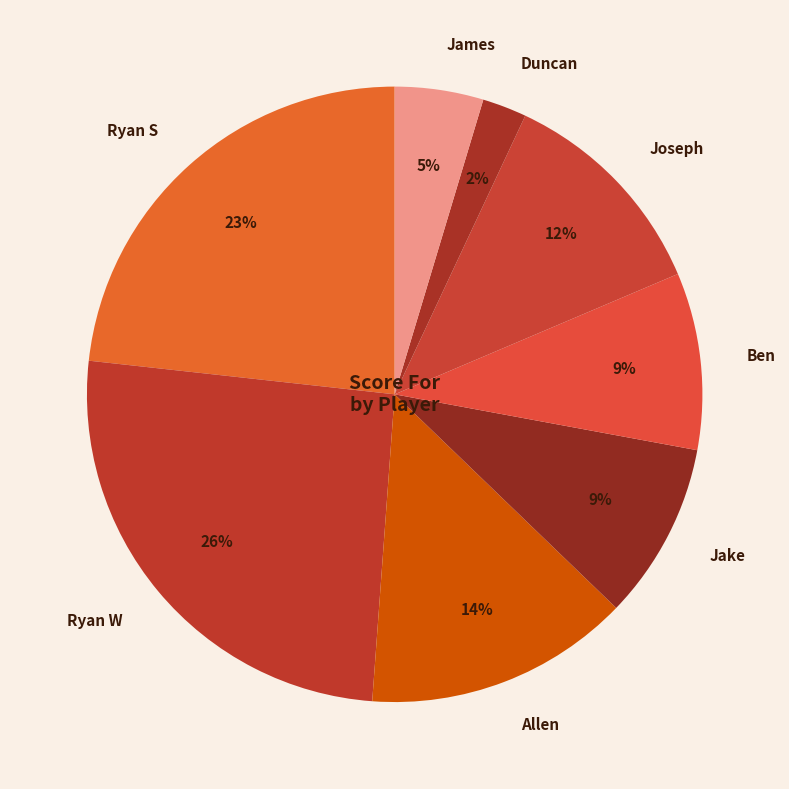

Is the sum of James and Duncan greater than half?

No